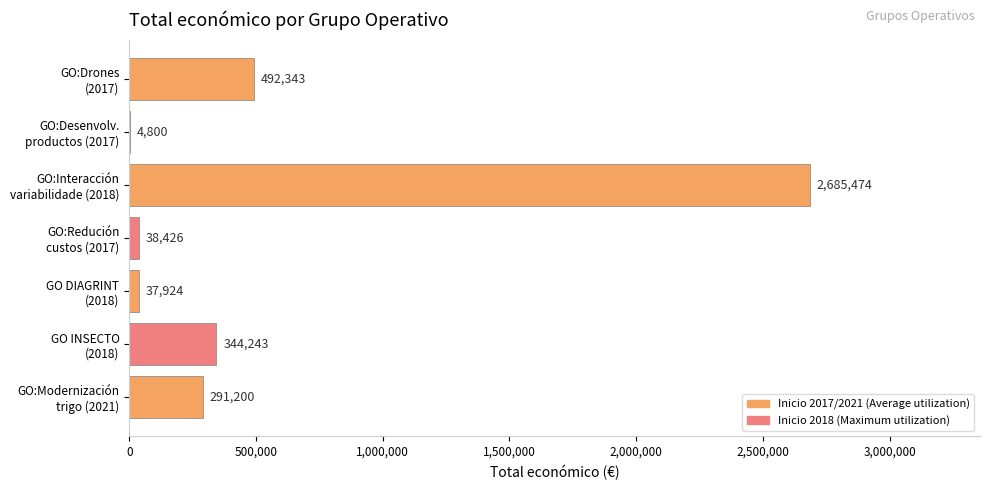

What is the greatest value displayed?

2685474